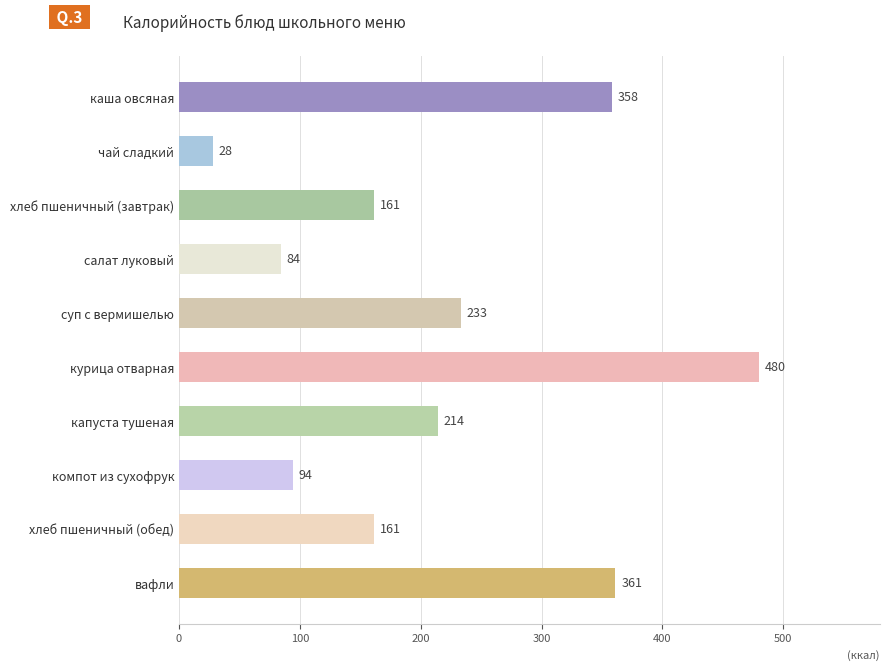

Where is the data nearest to the value 254?

суп с вермишелью